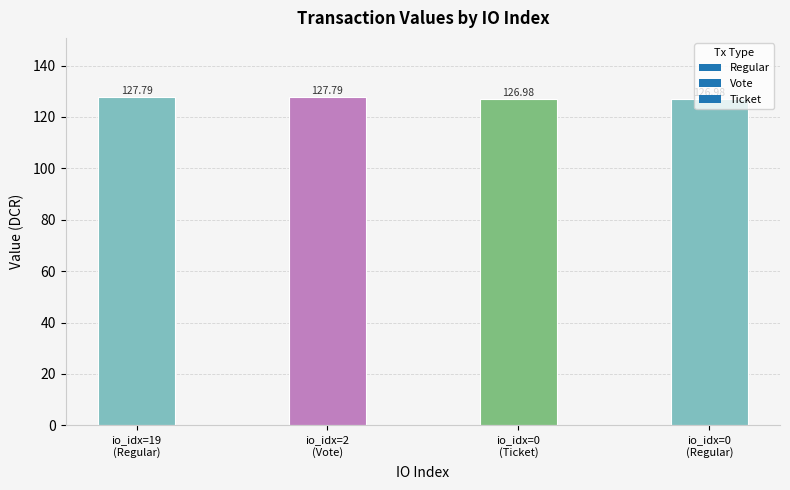

What is the difference between the maximum and minimum values?

0.8